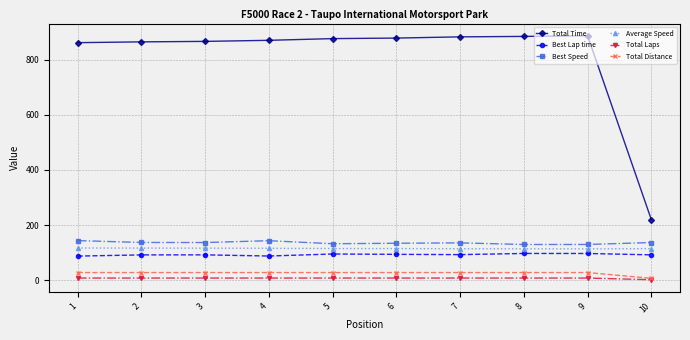

What is the minimum value shown in the chart?

2.0